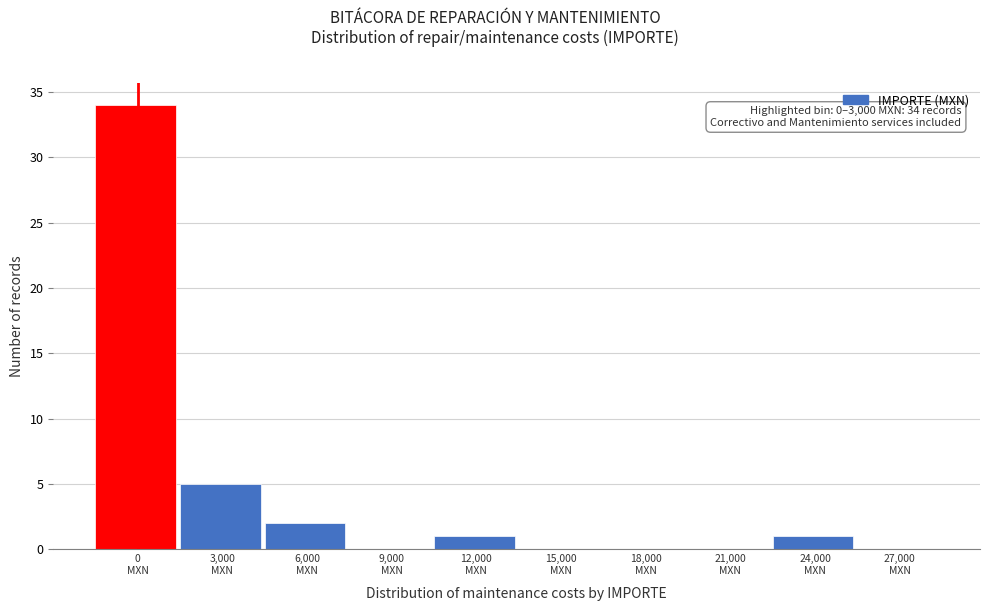

What is the maximum value shown in the chart?

34